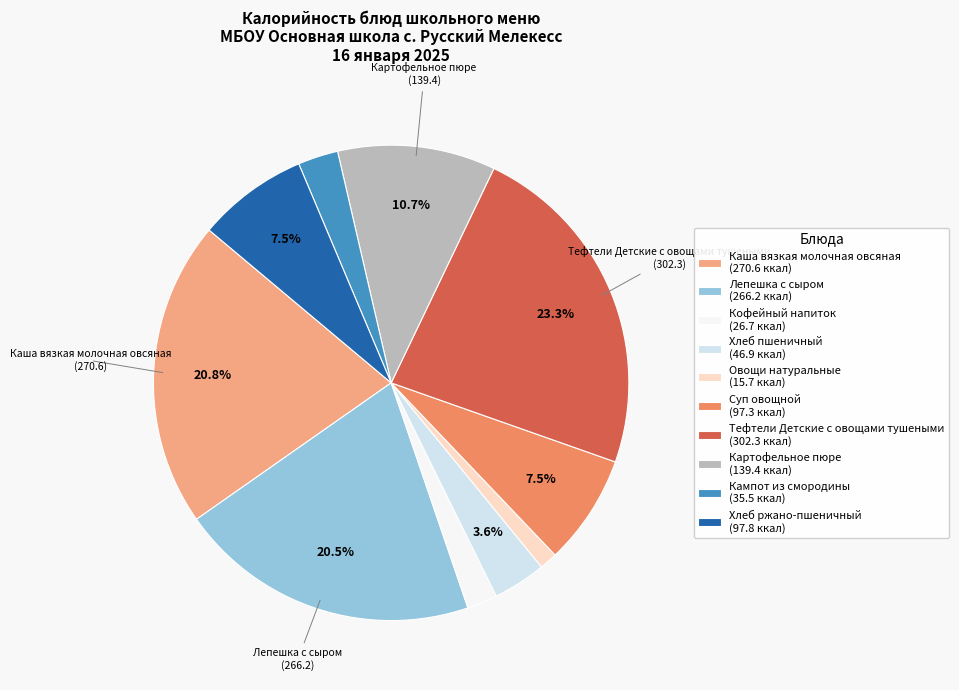

Is there a majority slice in this chart?

No